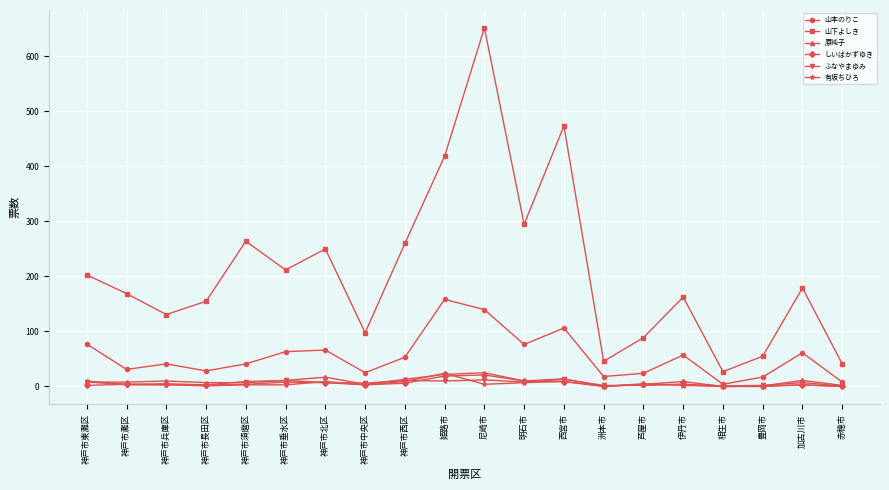

True or false: 有坂ちひろ and しいばかずゆき intersect in this chart.

True